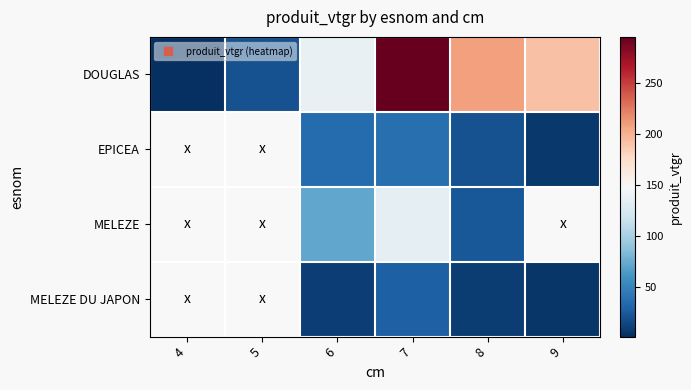

Which series has the largest total across all categories?

DOUGLAS